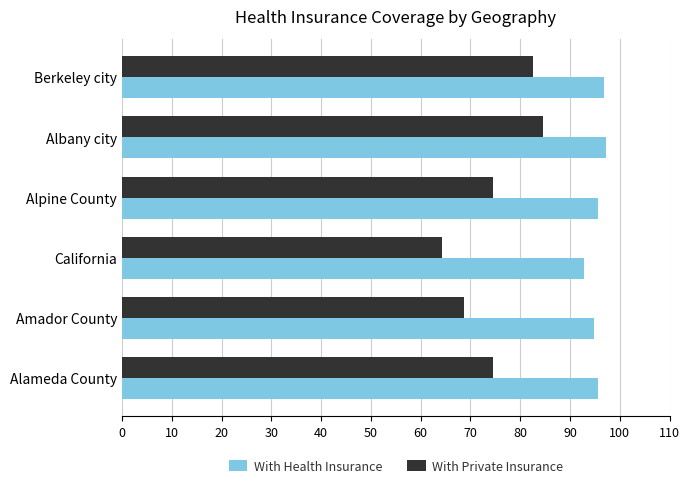

Which series has the largest total across all categories?

With Health Insurance